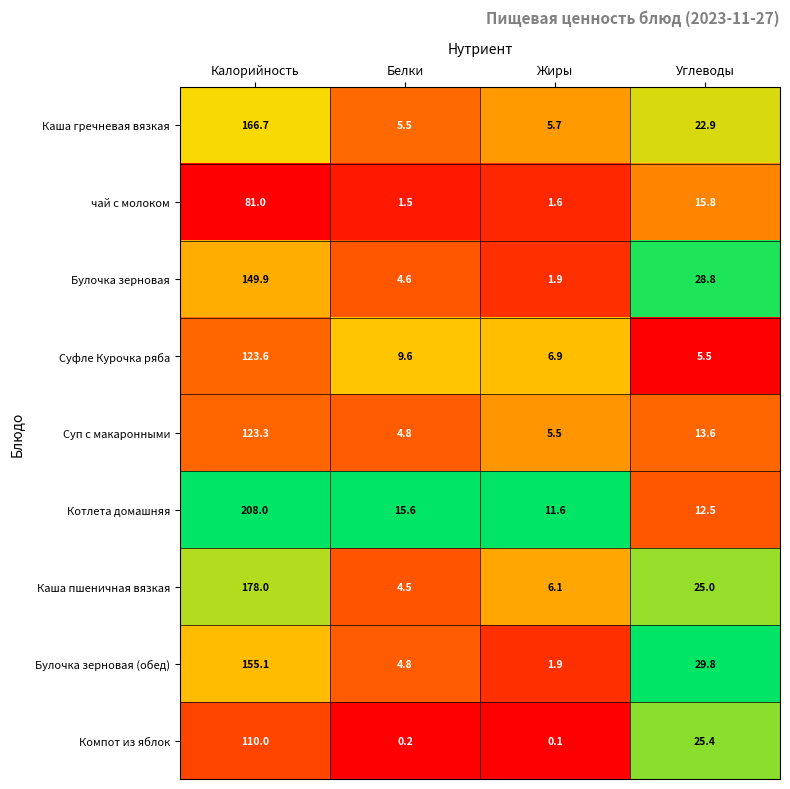

List the labels in order of Каша пшеничная вязкая value, smallest first.

Белки, Жиры, Углеводы, Калорийность